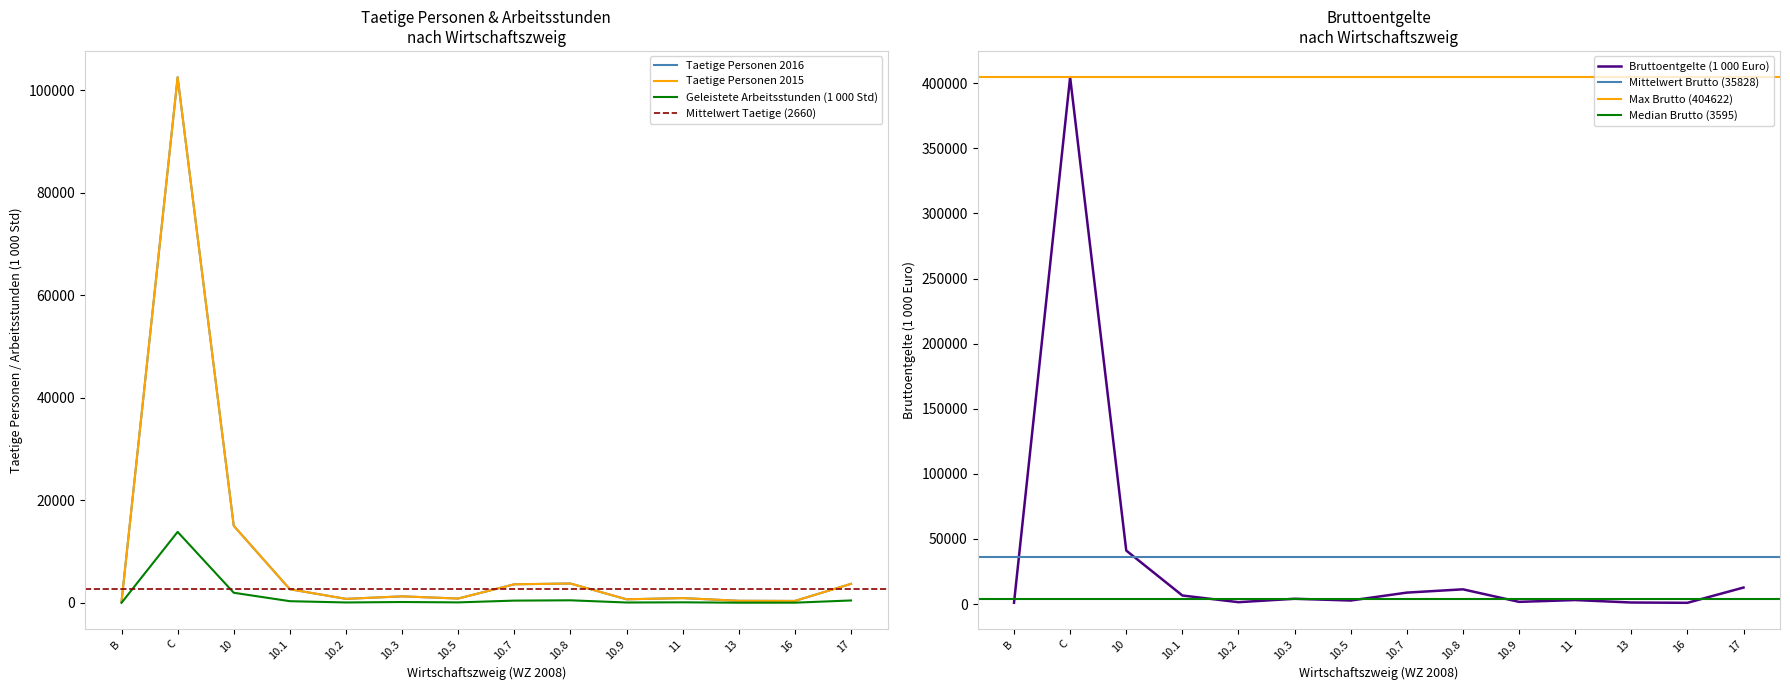

How many series are shown in this chart?

4